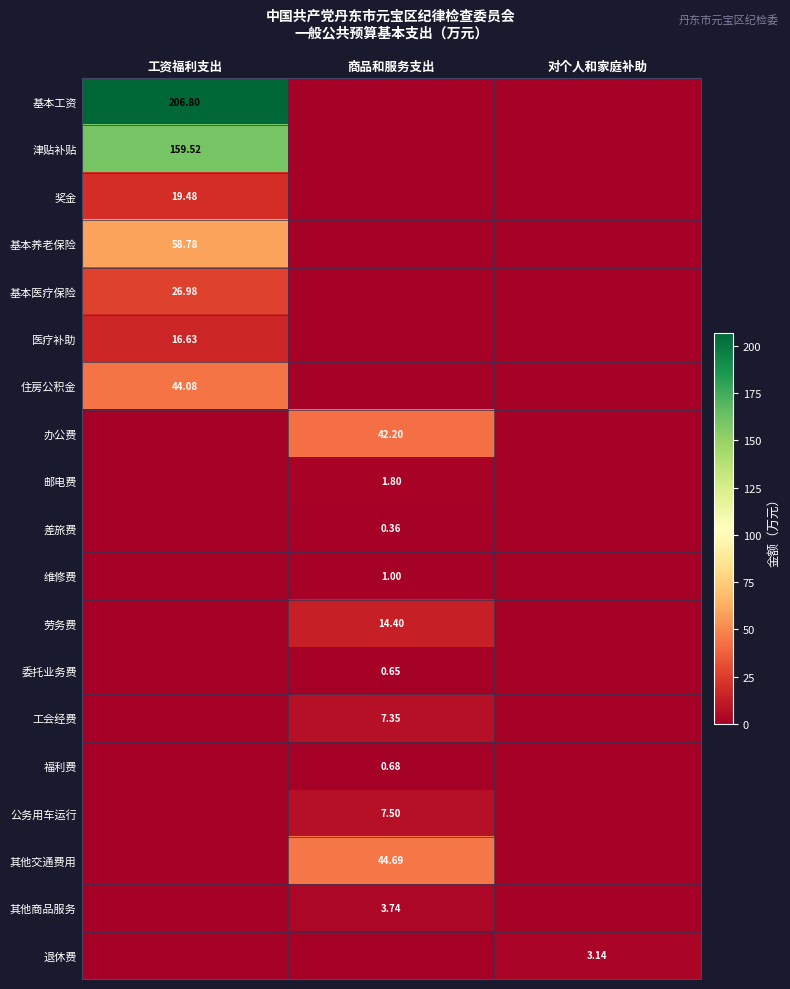

Between 对个人和家庭补助 and 工资福利支出, which is larger?

工资福利支出